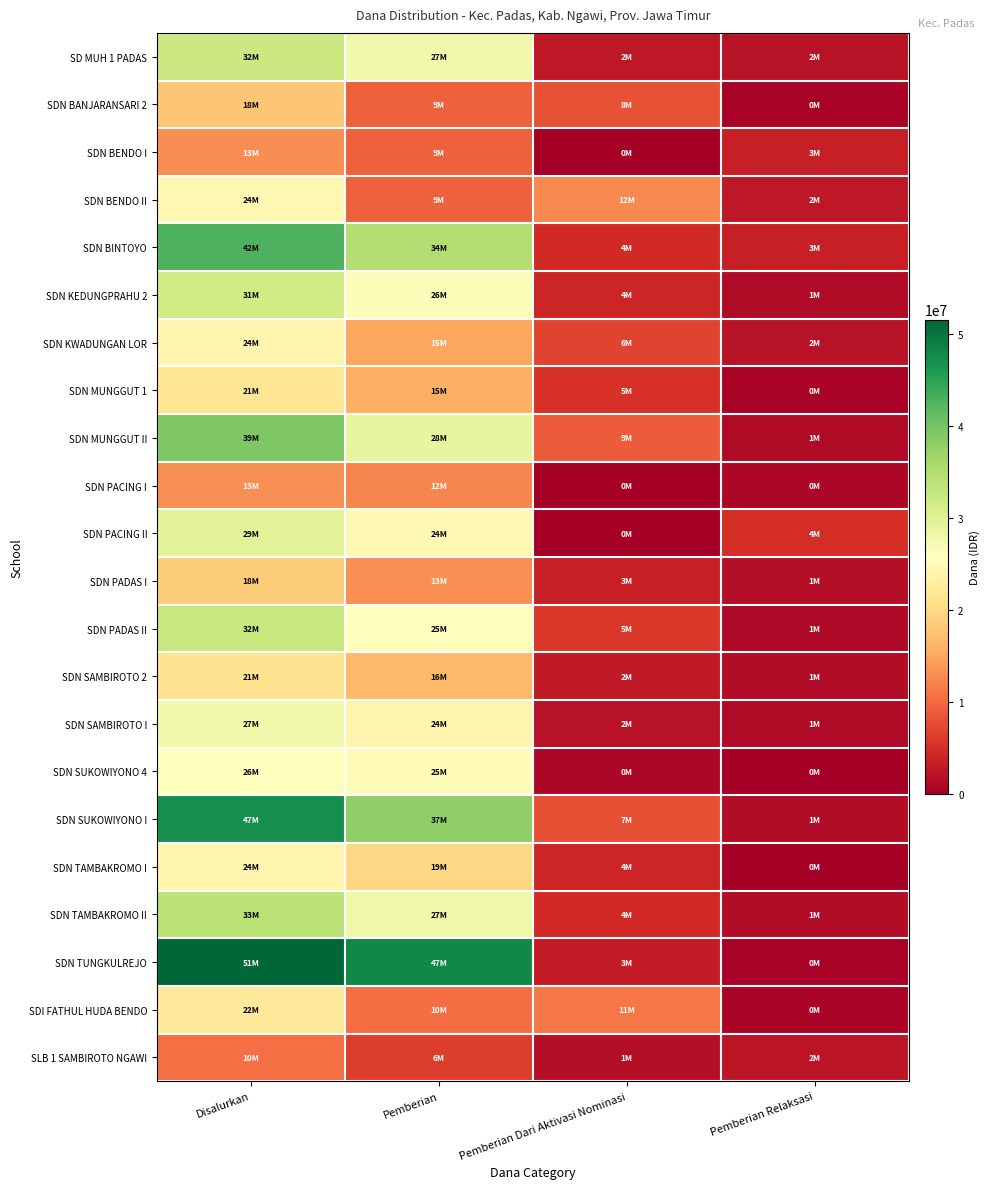

How many series are shown in this chart?

22